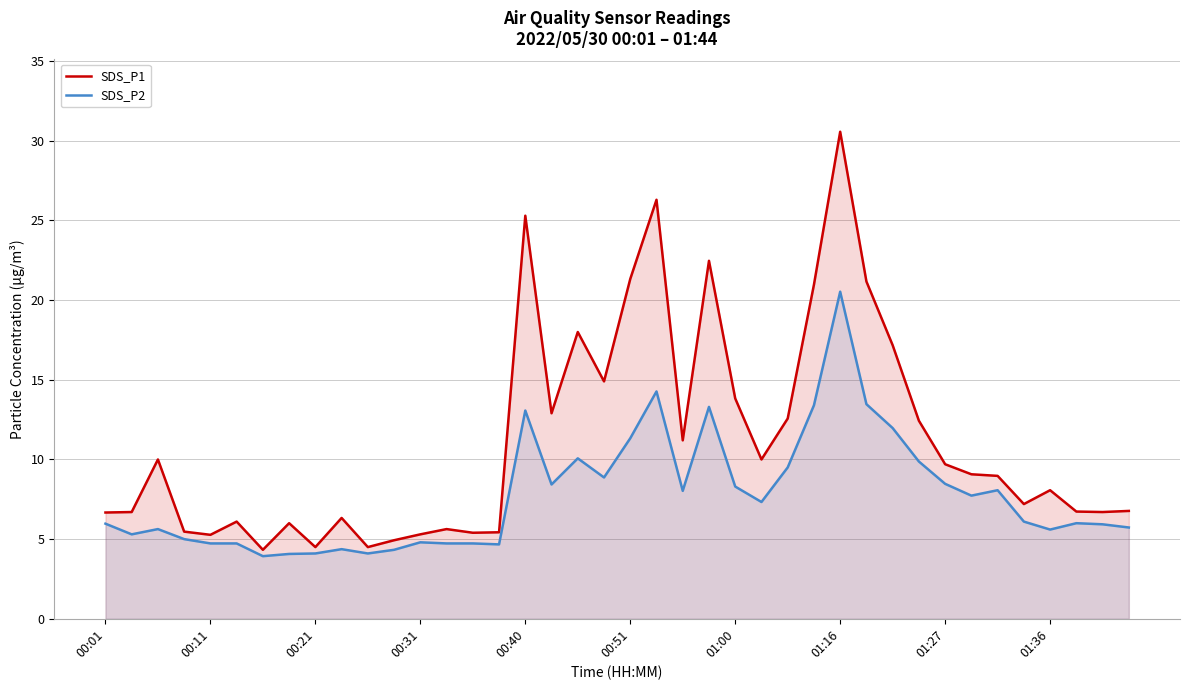

Is it true that SDS_P1 equals 4.9 at 11?

True